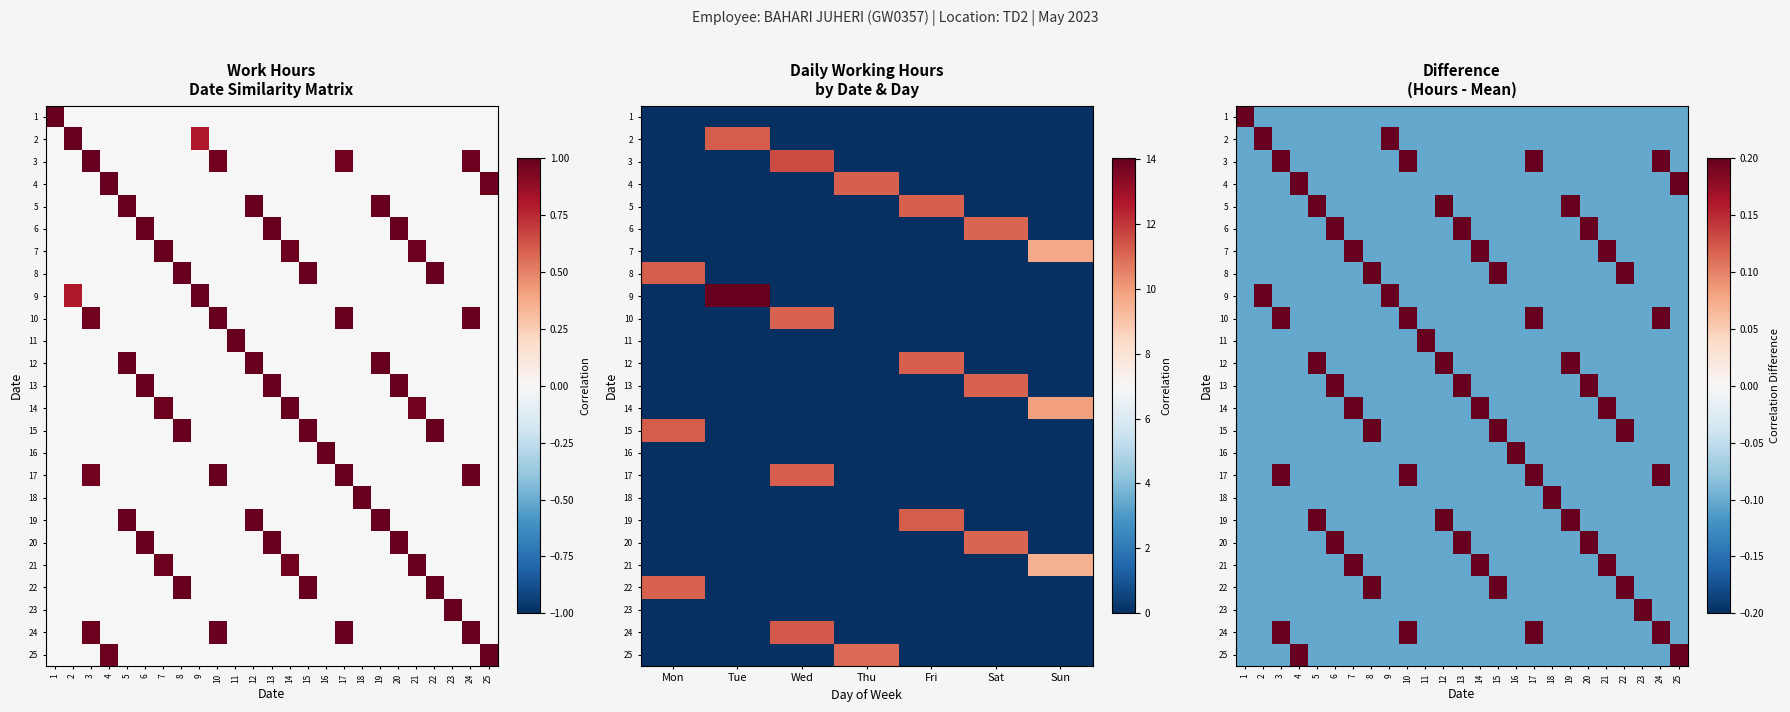

What is the difference between the highest and lowest values at 11?

1.0